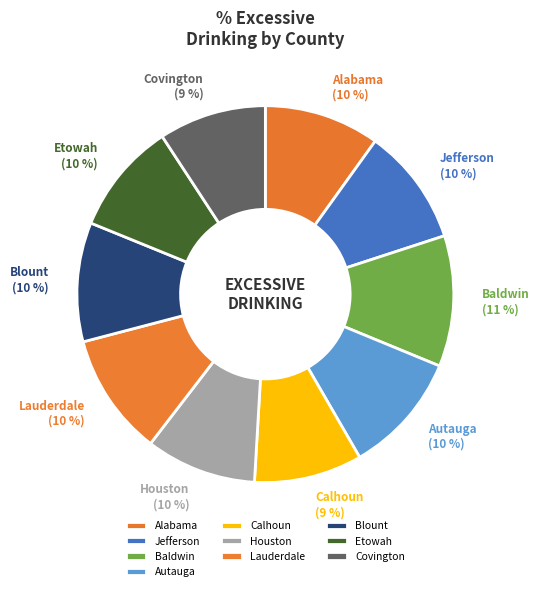

What is the ratio of the value at Lauderdale to the value at Baldwin?

0.9